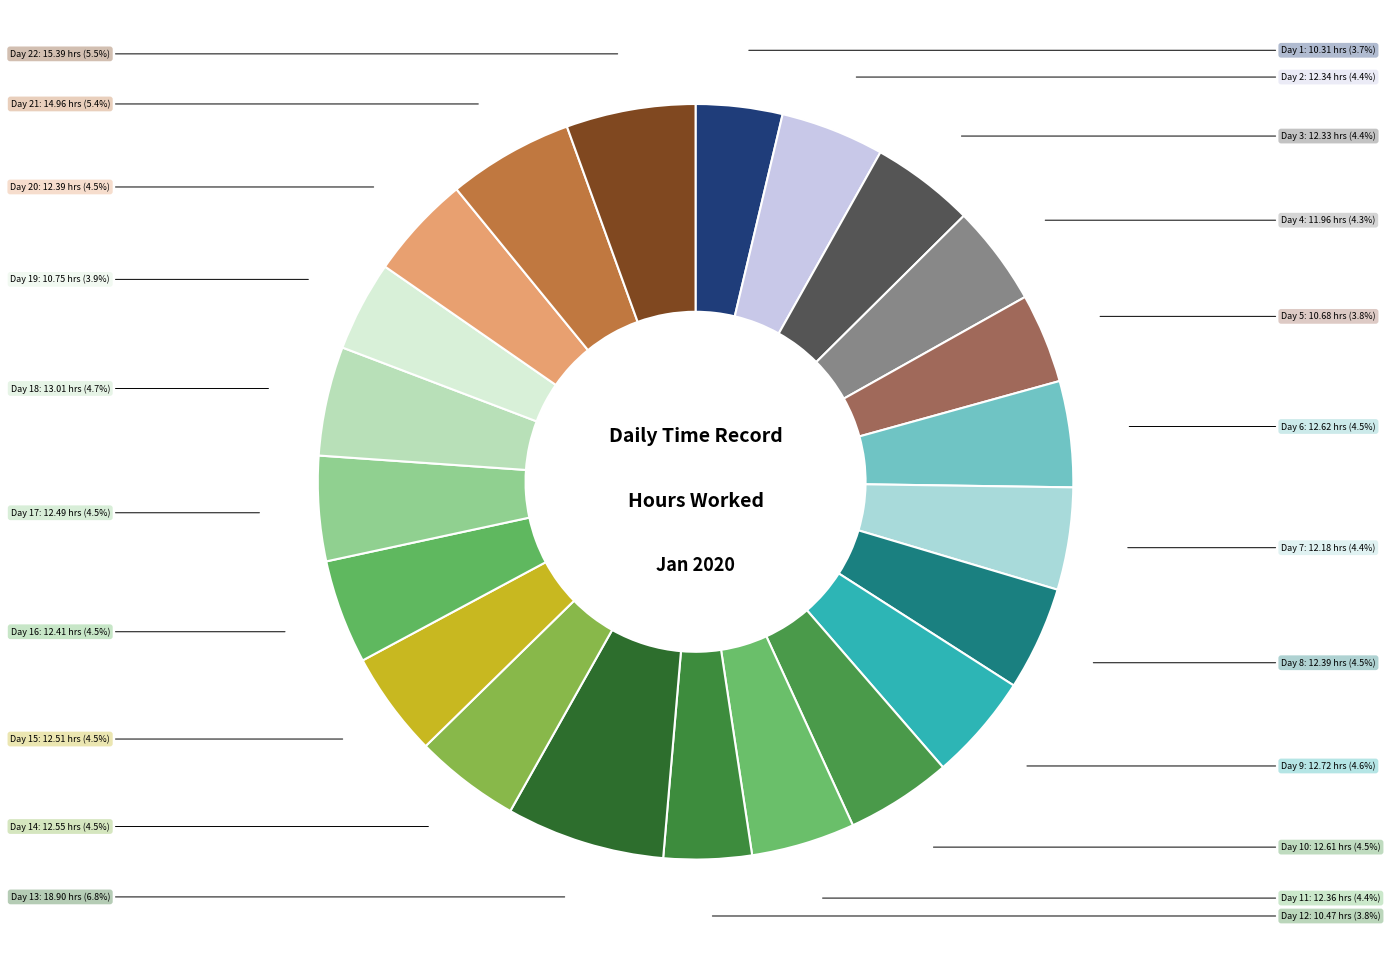

To the nearest percent, what is the average slice percentage?

5%